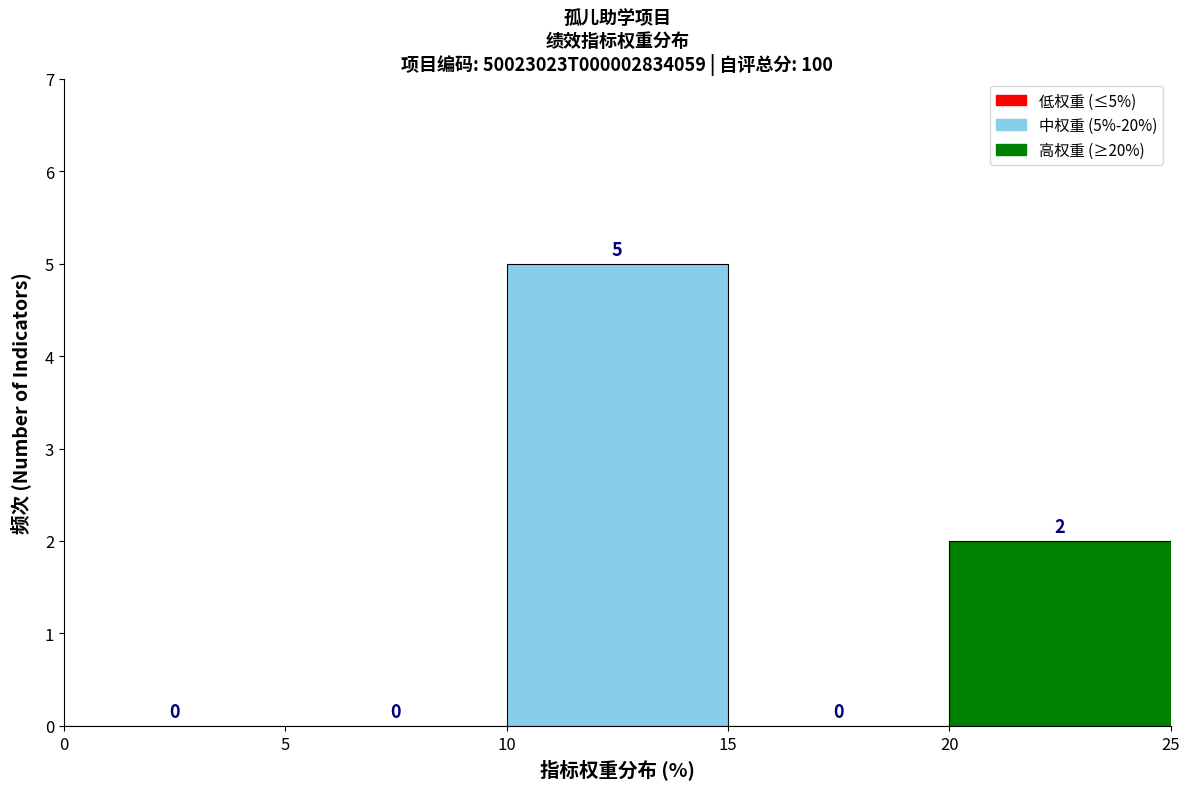

Which range on the x-axis has the tallest bar?

10 to 15